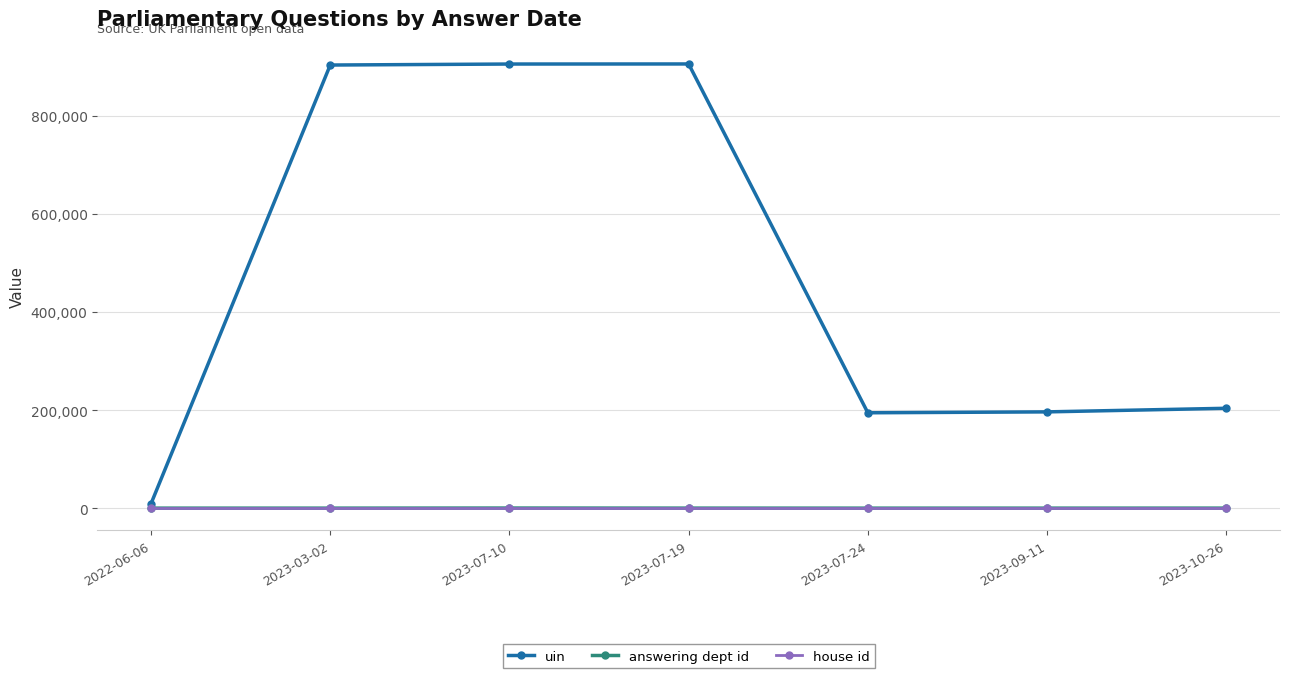

What is the label of the 1st point from the left?

2022-06-06